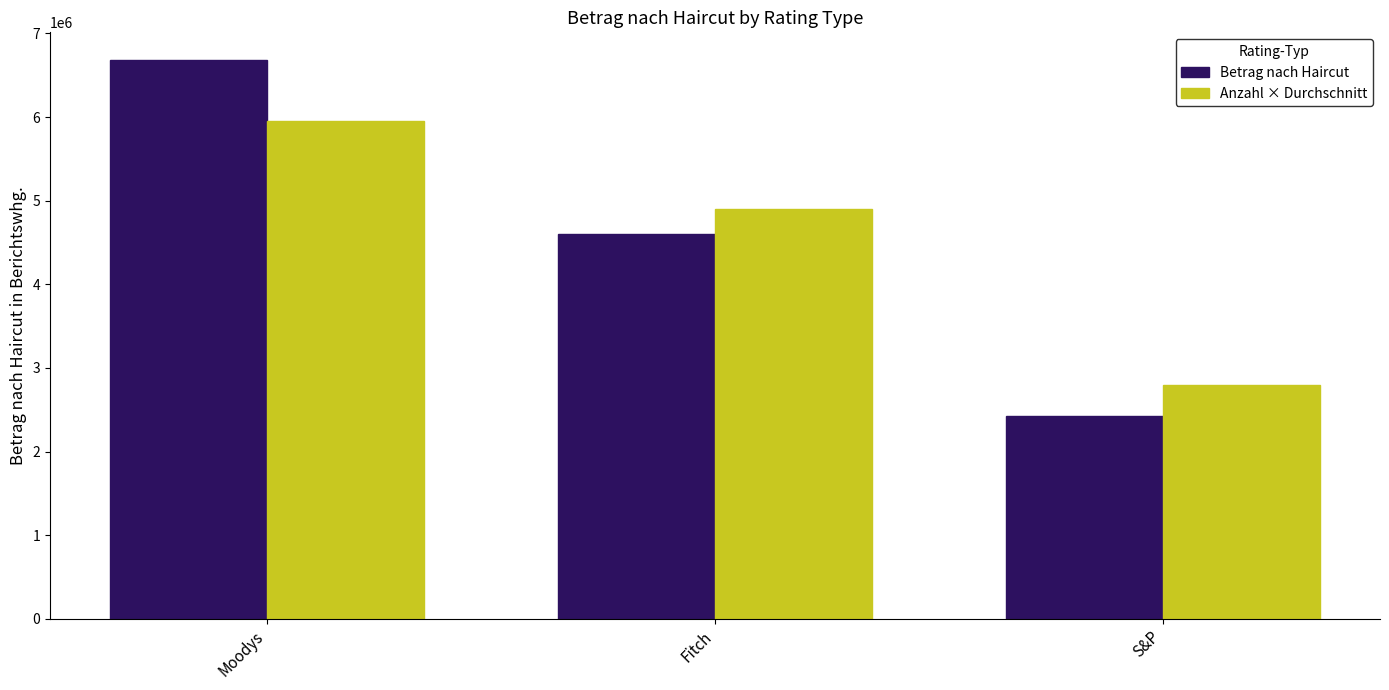

Reading left to right, what are all the values shown in this chart?

Betrag nach Haircut: 6678856.3	4605584.3	2429583.4
Anzahl × Durchschnitt: 5950000.0	4900000.0	2800000.0